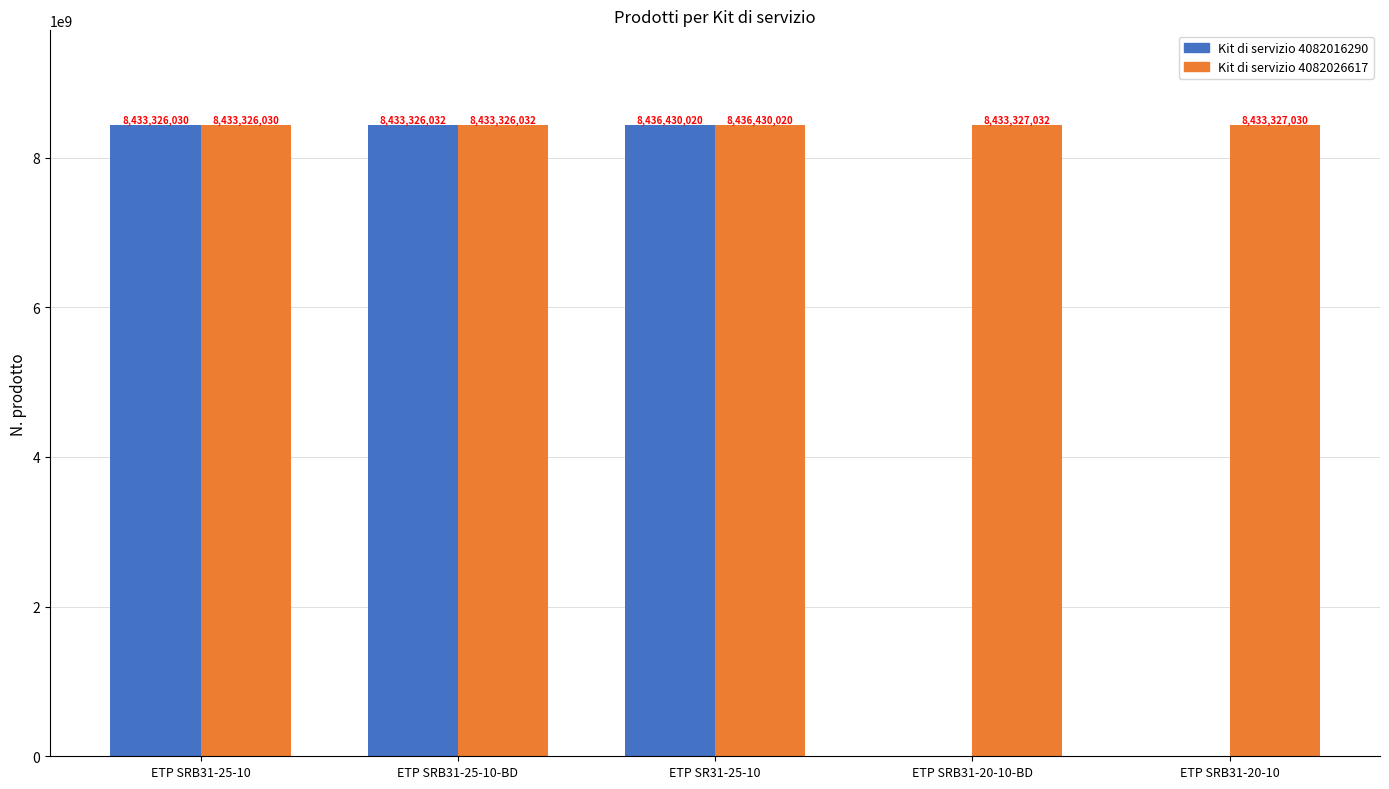

What is the maximum value for Kit di servizio 4082016290?

8436430020